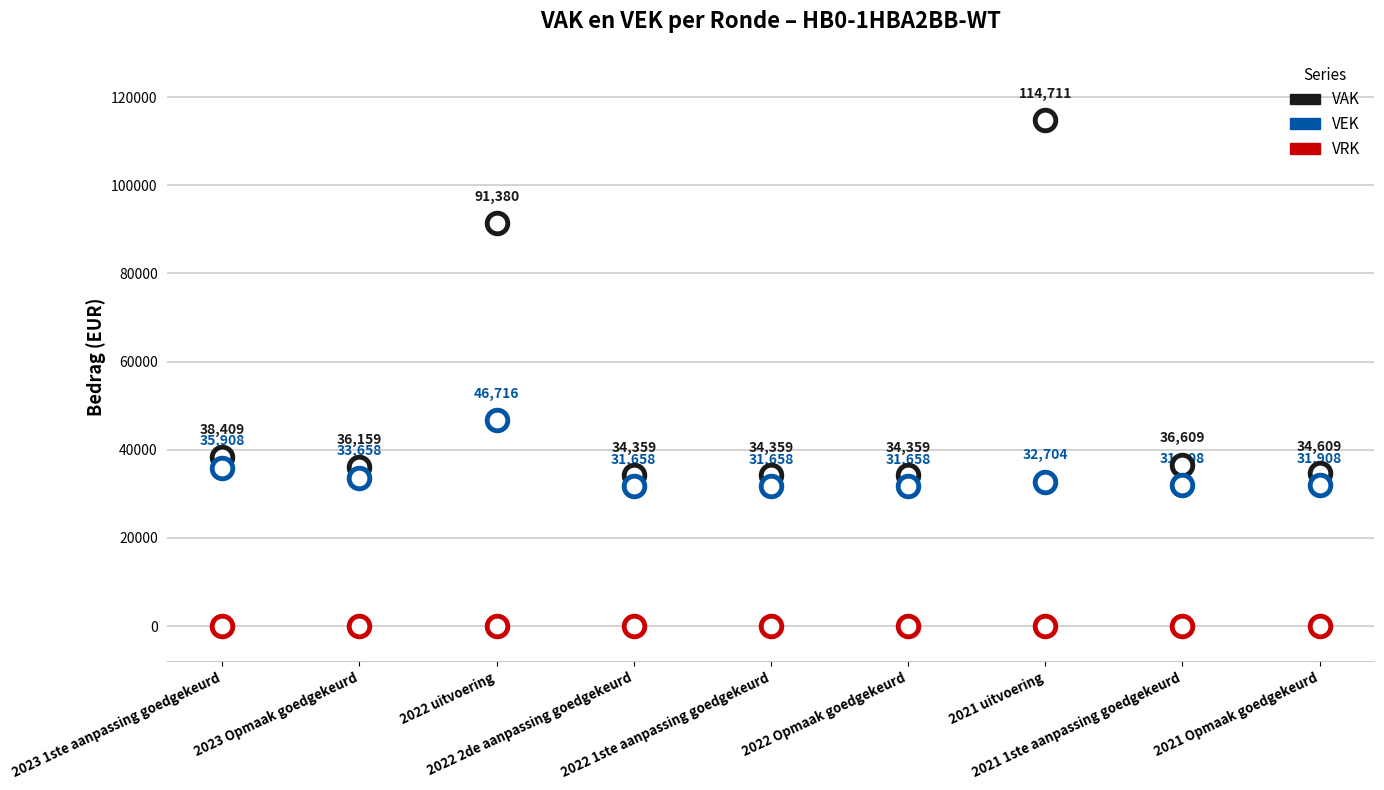

How many points are shown in the scatter plot?

27